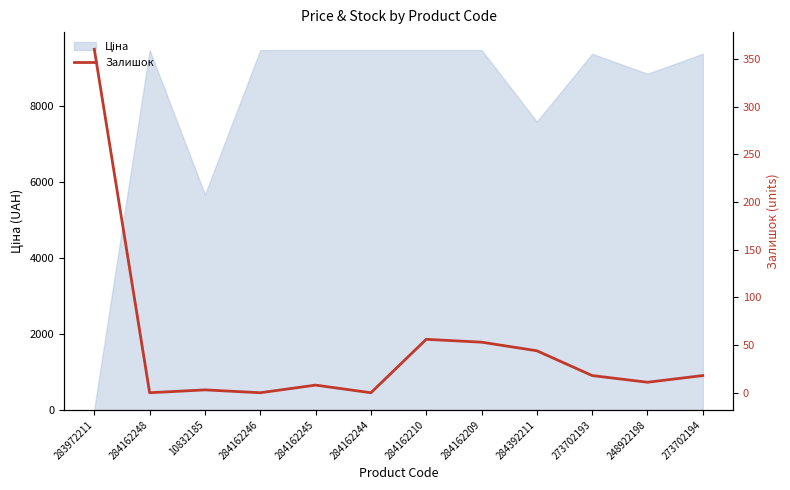

Reading left to right, list all the values displayed in this chart.

283972211=360	284162248=0	10832185=3	284162246=0	284162245=8	284162244=0	284162210=56	284162209=53	284392211=44	273702193=18	248922198=11	273702194=18